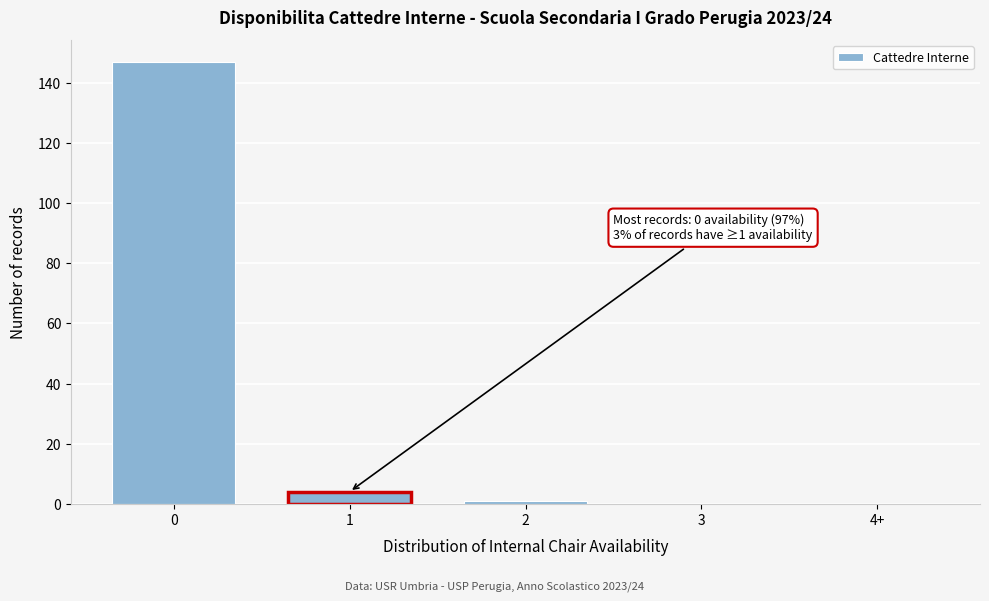

Reading left to right, what are all the values shown in this chart?

0=147	1=4	2=1	3=0	4+=0